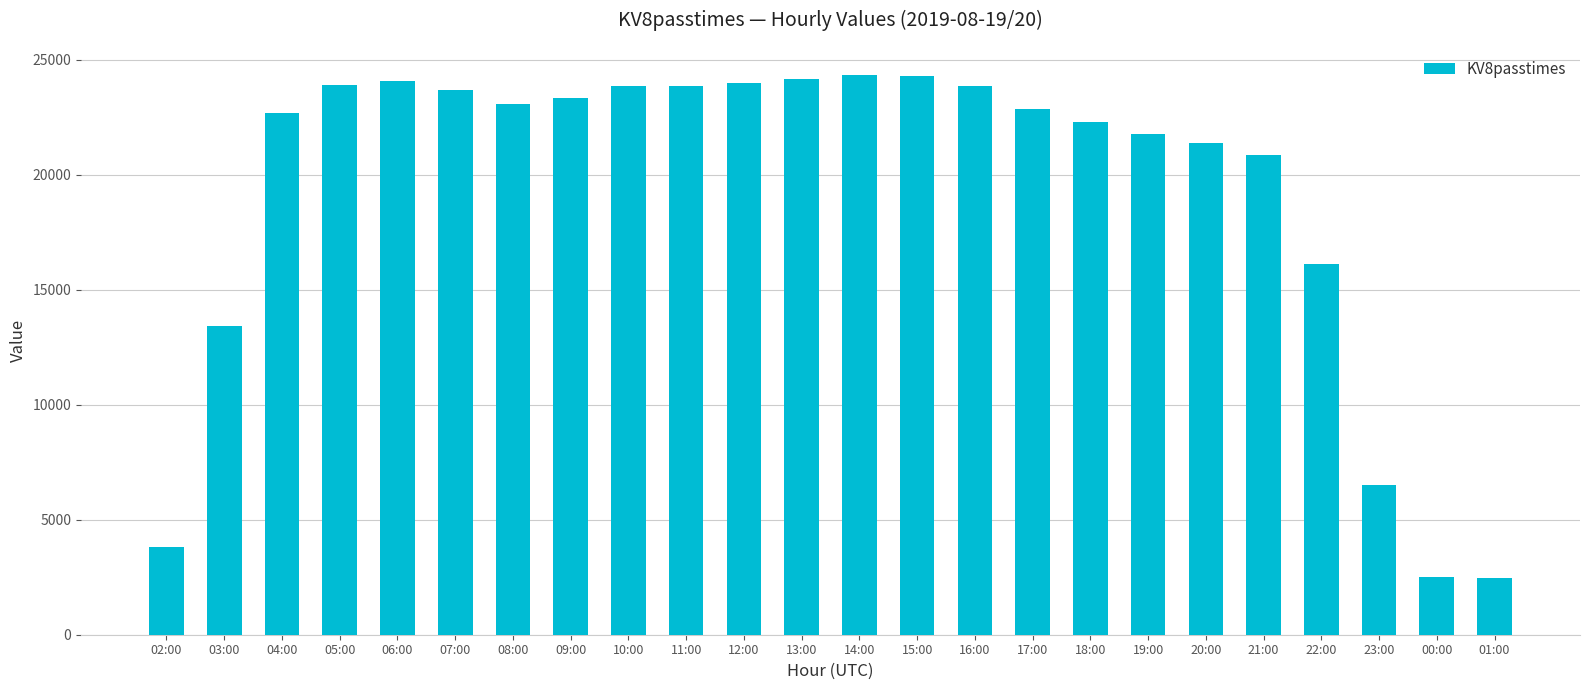

What is the label of the 13th bar from the right?

13:00